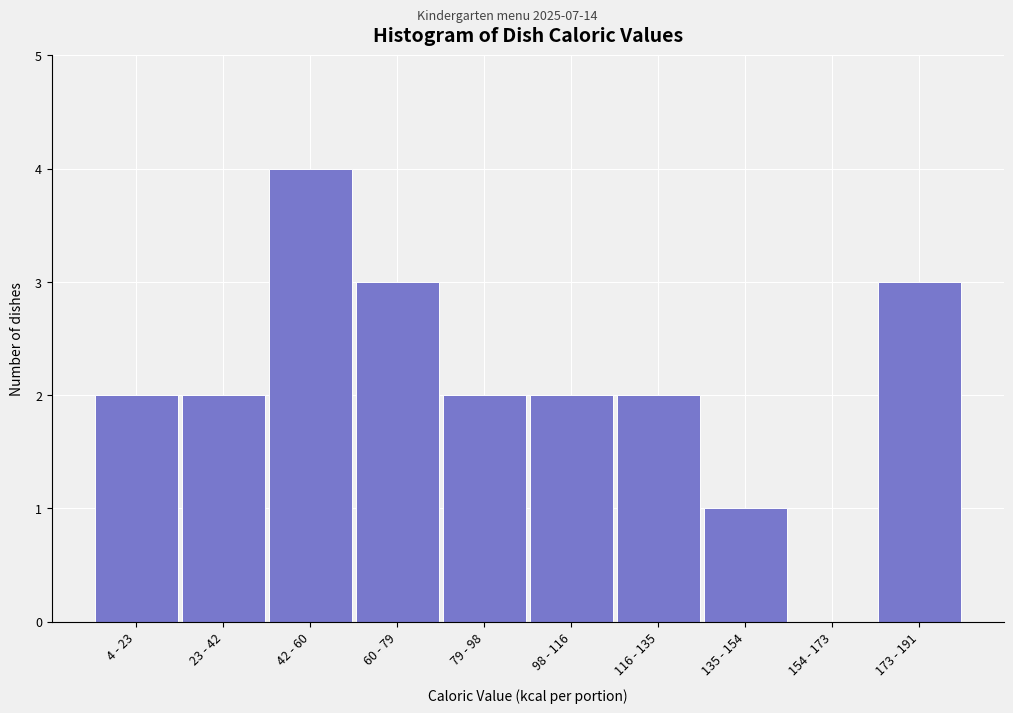

Reading right to left, list all the values displayed in this chart.

173 - 191=3	154 - 173=0	135 - 154=1	116 - 135=2	98 - 116=2	79 - 98=2	60 - 79=3	42 - 60=4	23 - 42=2	4 - 23=2